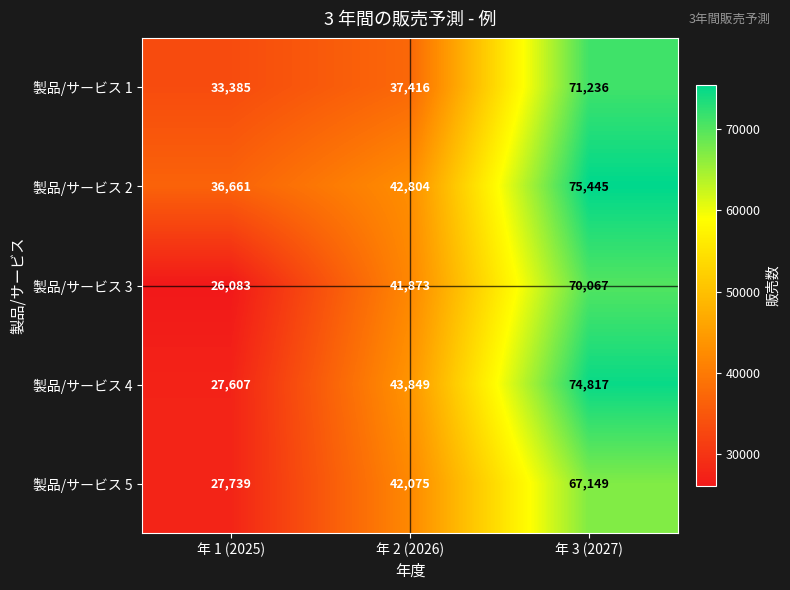

Reading left to right, what are all the values shown in this chart?

製品/サービス 1: 年 1 (2025)=33385	年 2 (2026)=37416	年 3 (2027)=71236
製品/サービス 2: 年 1 (2025)=36661	年 2 (2026)=42804	年 3 (2027)=75445
製品/サービス 3: 年 1 (2025)=26083	年 2 (2026)=41873	年 3 (2027)=70067
製品/サービス 4: 年 1 (2025)=27607	年 2 (2026)=43849	年 3 (2027)=74817
製品/サービス 5: 年 1 (2025)=27739	年 2 (2026)=42075	年 3 (2027)=67149